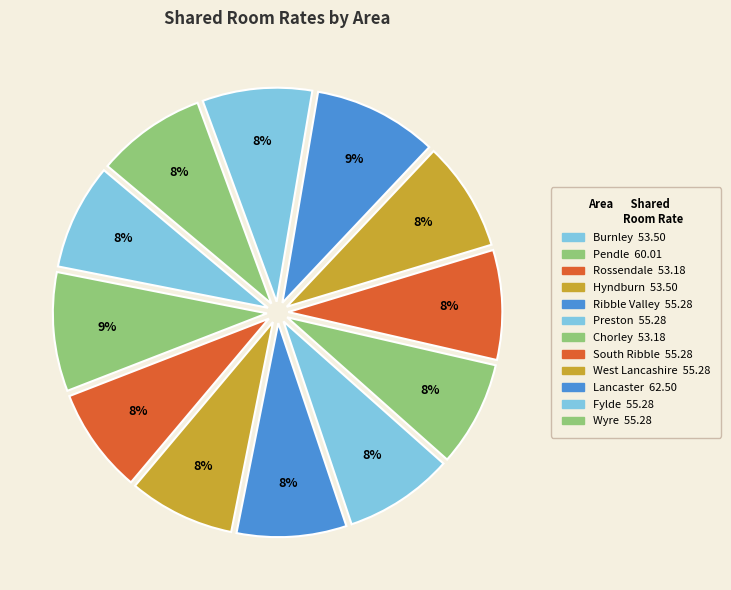

Which slice is the smallest?

Rossendale